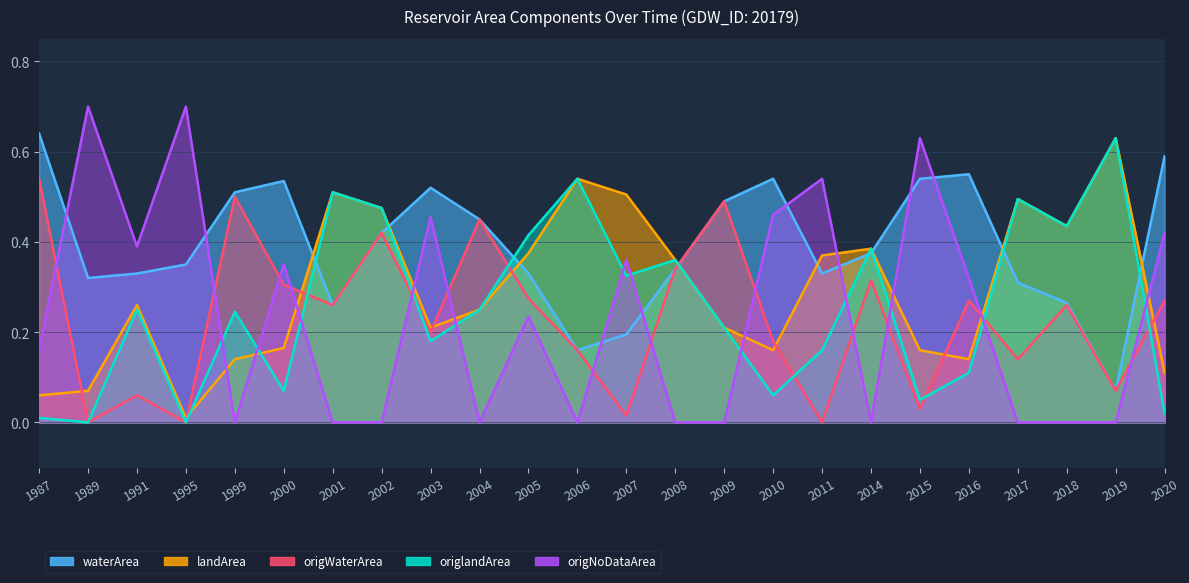

Which series changed the most between 2009 and 2015?

origNoDataArea